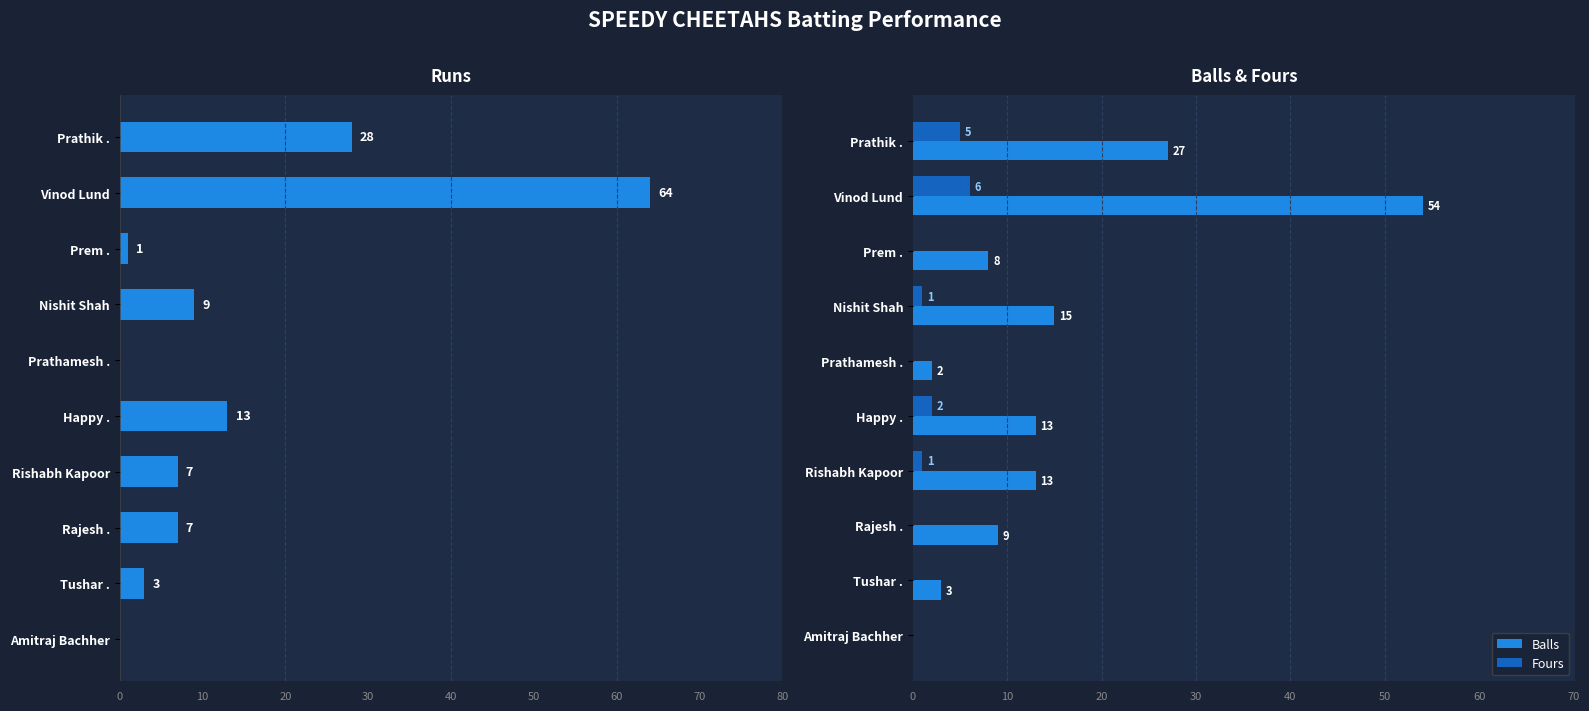

At which category does the chart reach its peak across all series?

10